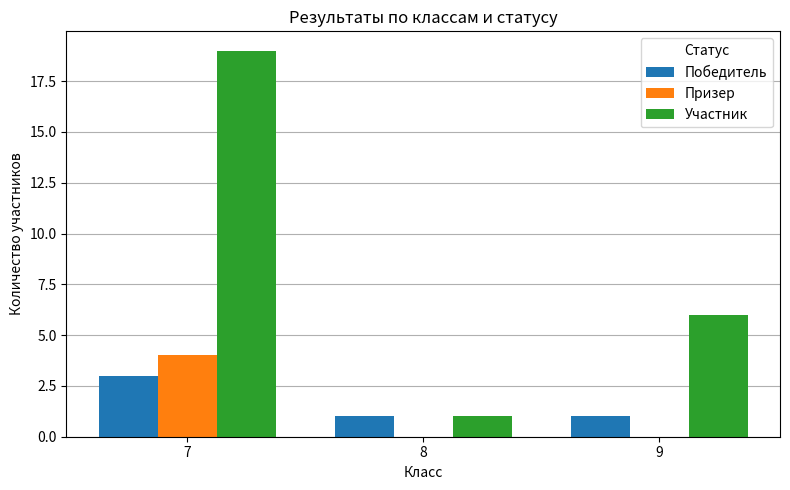

Is the value of Участник at 9 greater than the value of Призер at 8?

Yes